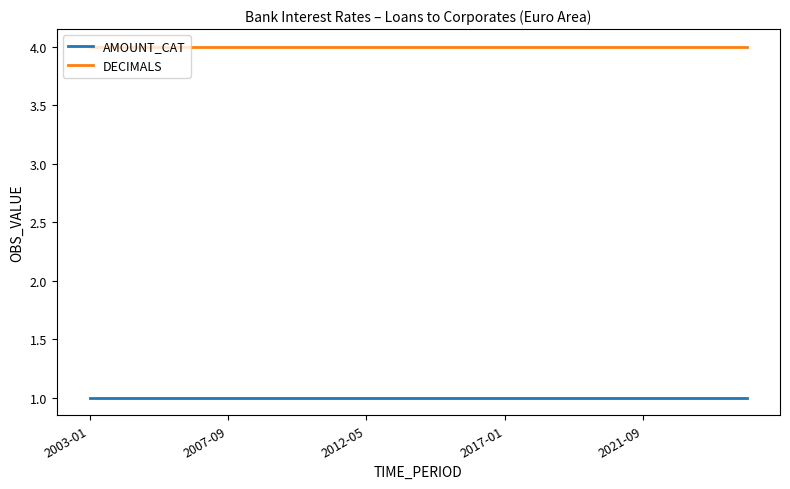

True or false: DECIMALS and AMOUNT_CAT intersect in this chart.

False